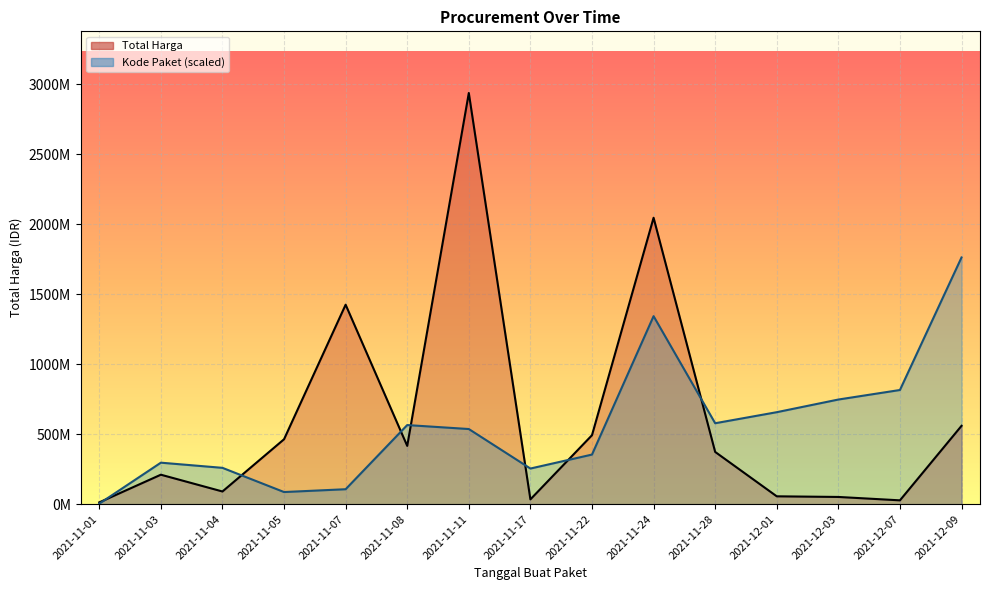

Between 2021-11-08 and 2021-11-01, which is larger?

2021-11-08